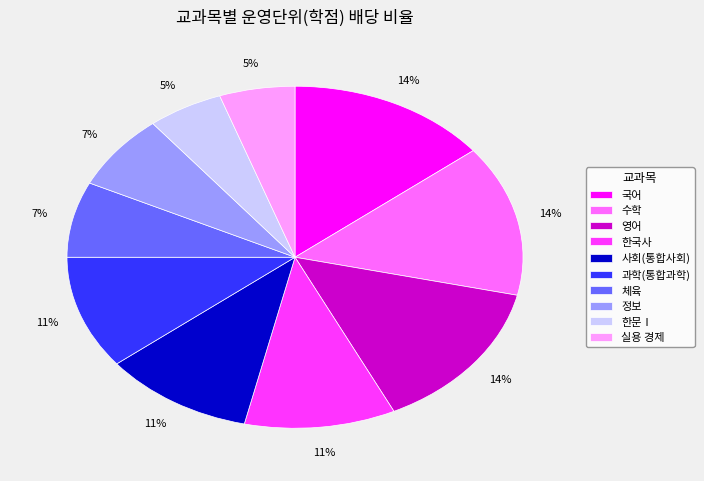

Combined, do 사회(통합사회) and 영어 account for over 50%?

No